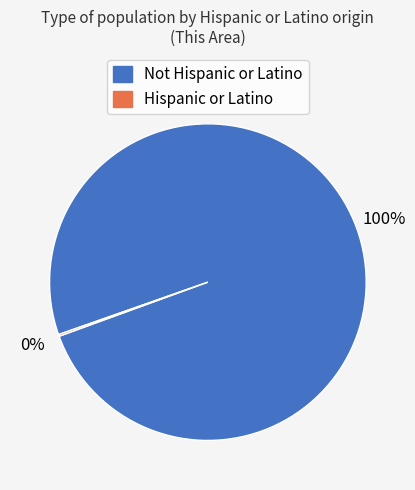

To the nearest percent, what is the average slice percentage?

50%